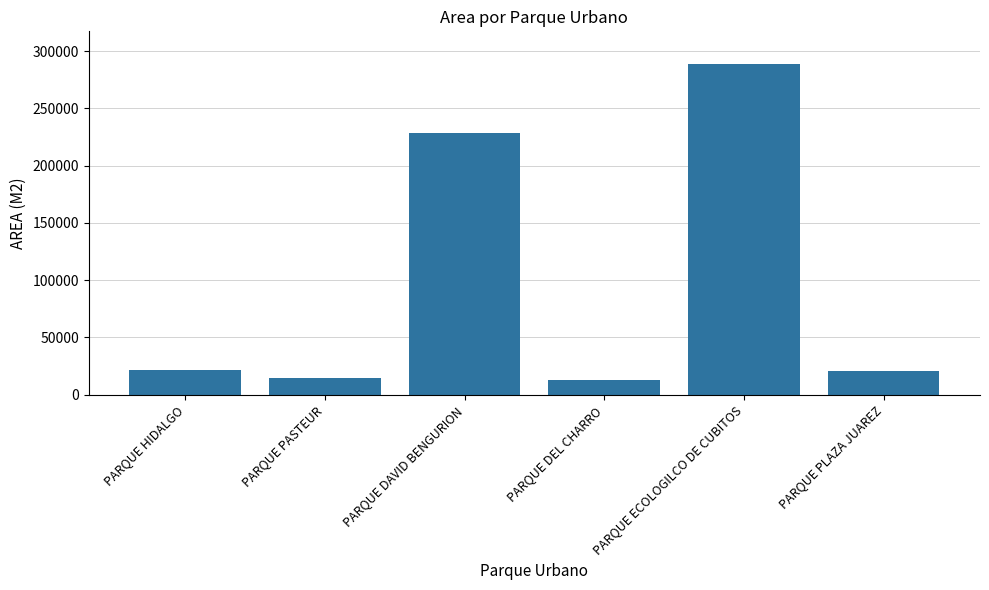

What is the minimum value shown in the chart?

12983.7